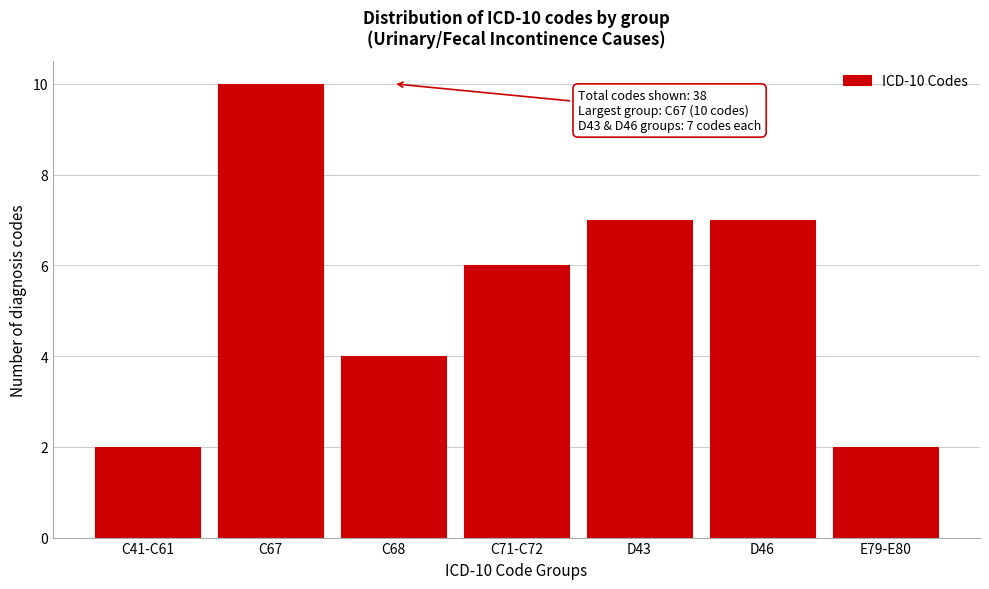

Reading left to right, transcribe all the data shown in this chart.

2	10	4	6	7	7	2